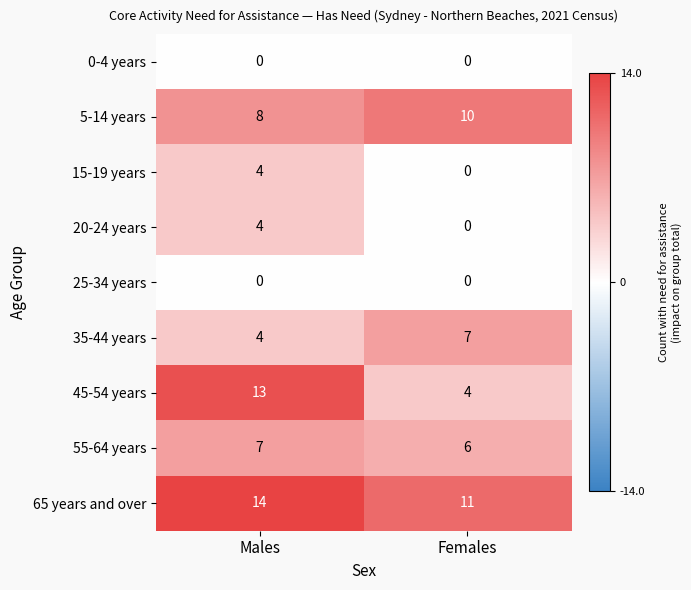

At which category is the sum across all series the highest?

Males